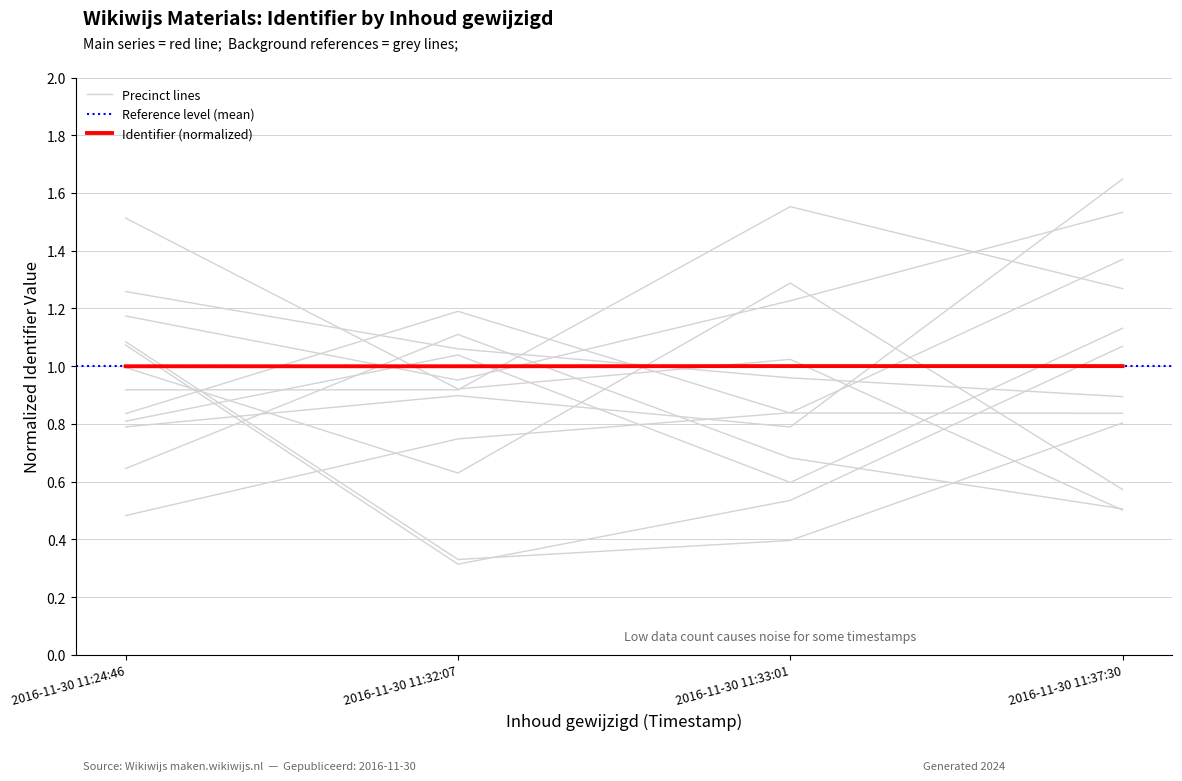

What is the label of the 2nd point from the right?

2016-11-30 11:33:01